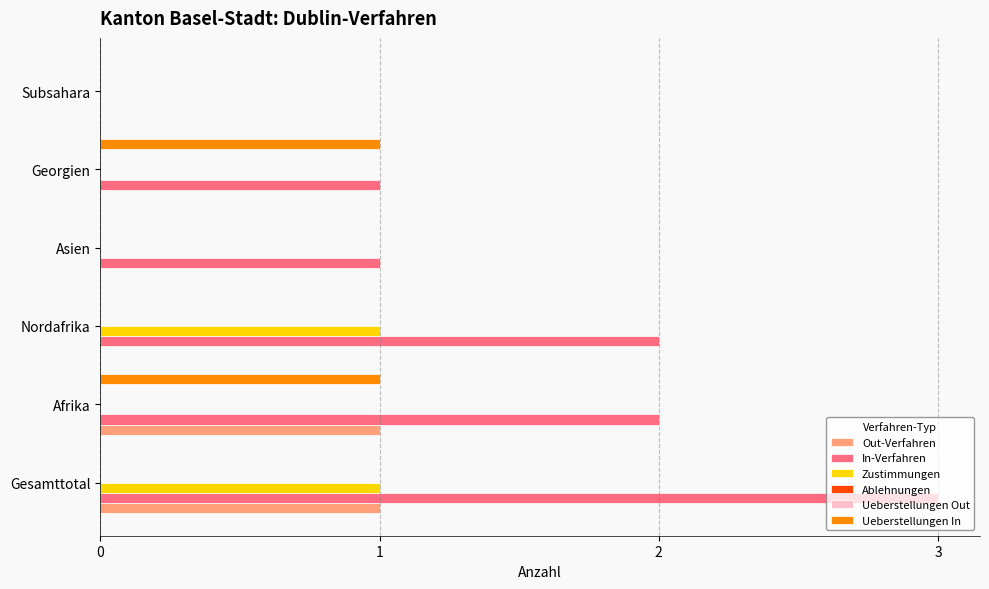

Is it true that In-Verfahren equals 3.0 at Gesamttotal?

True